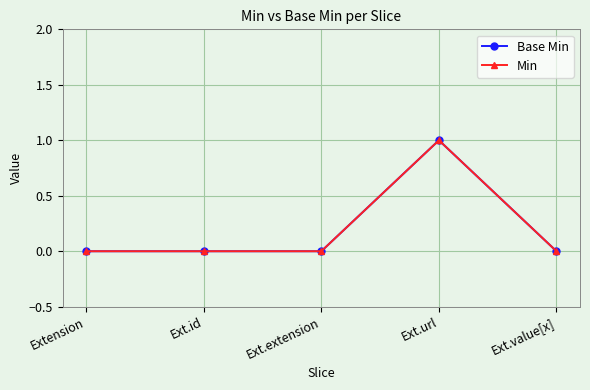

Reading left to right, transcribe all the data shown in this chart.

Base Min: 0	0	0	1	0
Min: 0	0	0	1	0